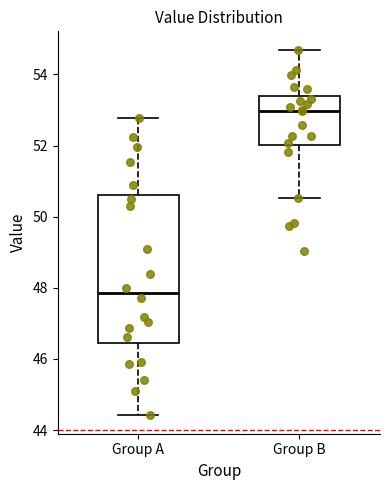

Where is the lower edge of the box for Group A on the y-axis? The values are not printed on the chart, so give them approximately, as read against the axis.

46.4